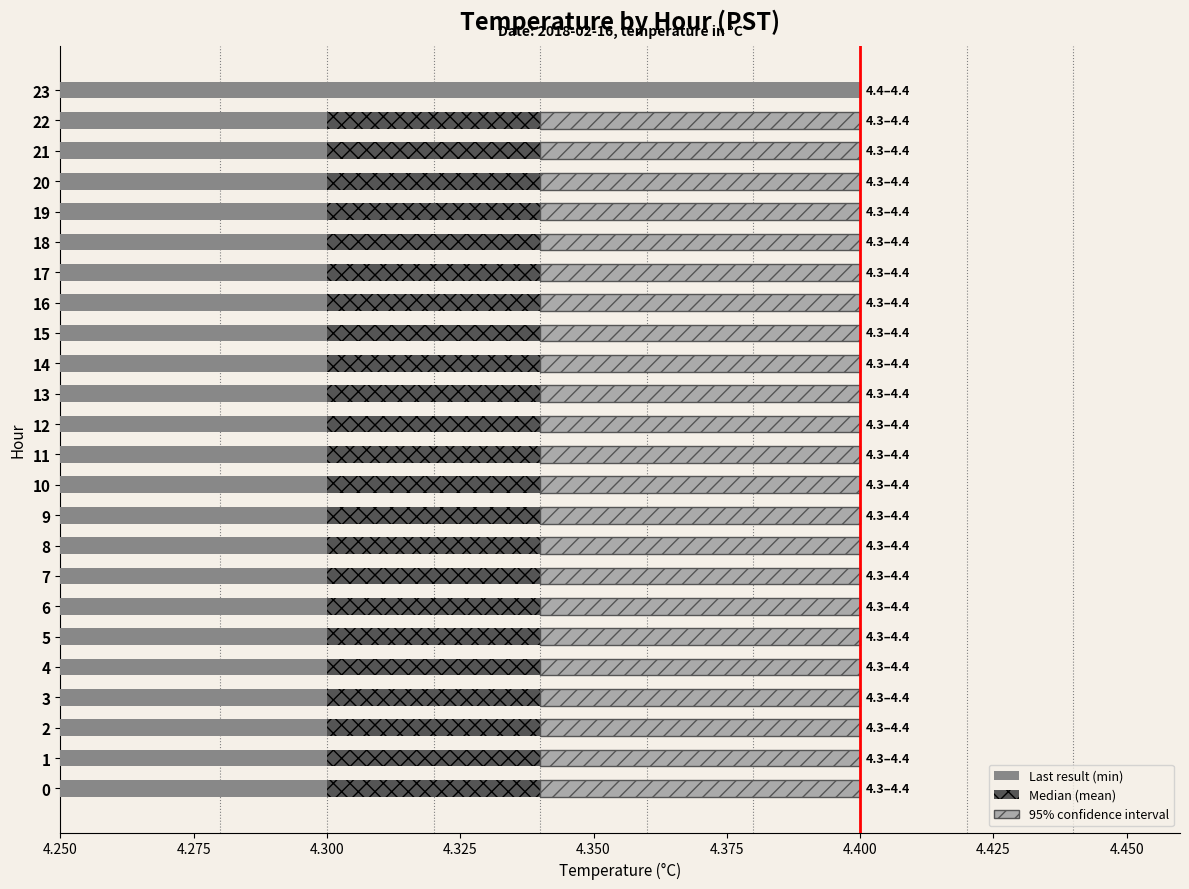

Which category has the lowest value in the max_value series?

23